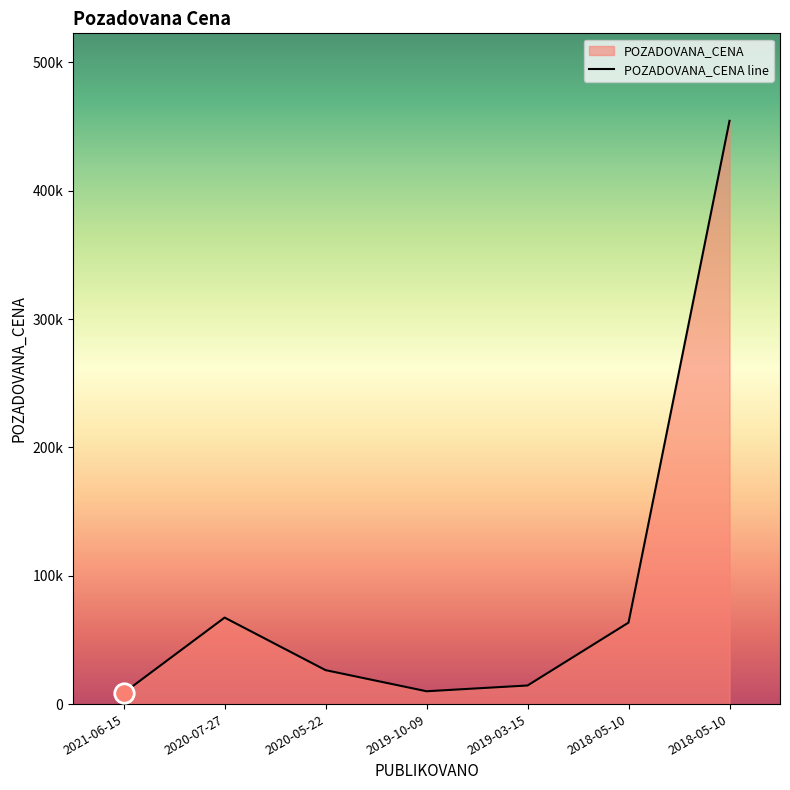

Read the value at 2018-05-10, to the nearest 50.

63500